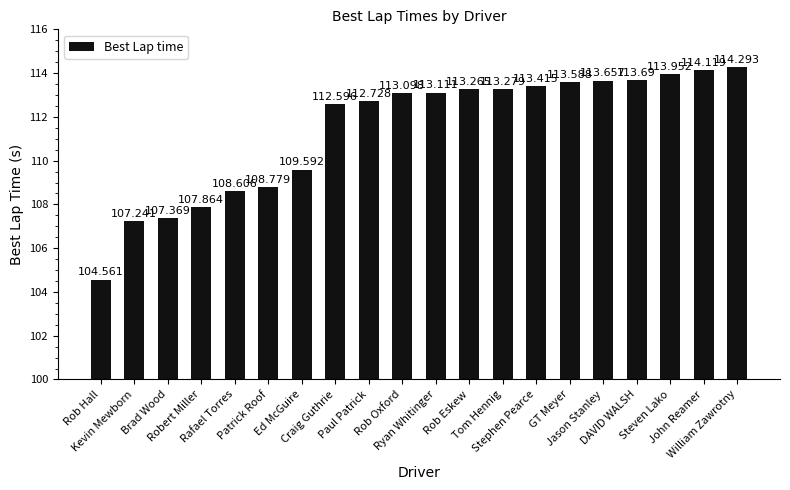

What is the greatest value displayed?

114.3